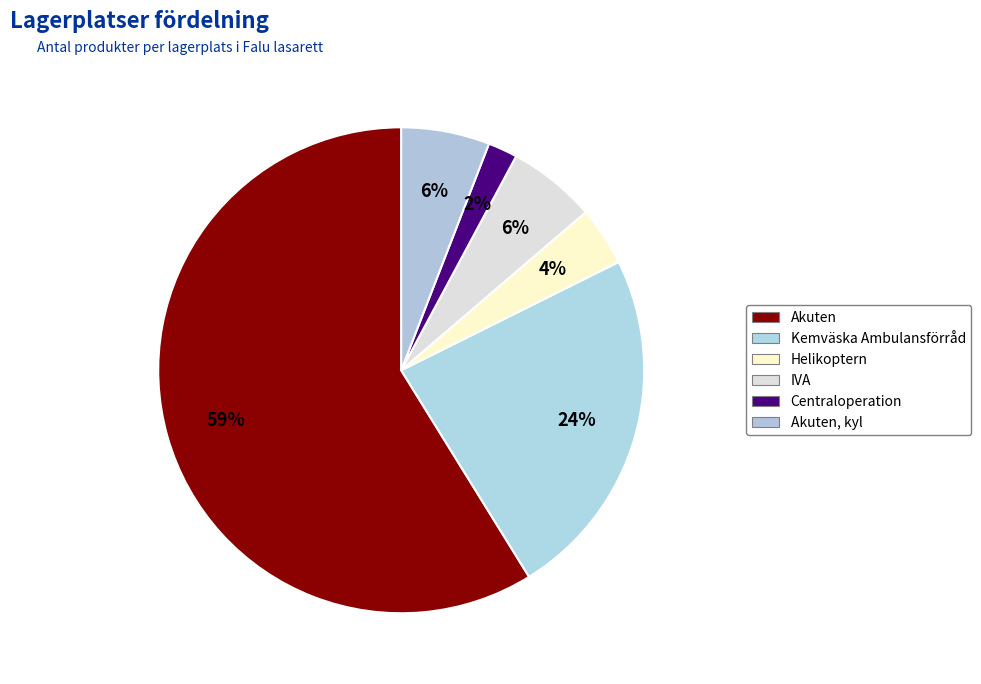

The IVA slice represents 6% of the pie. True or false?

True